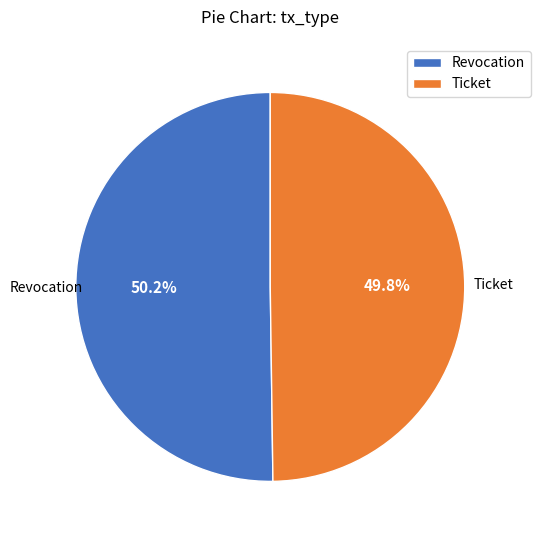

To the nearest percent, what is the average slice percentage?

50%